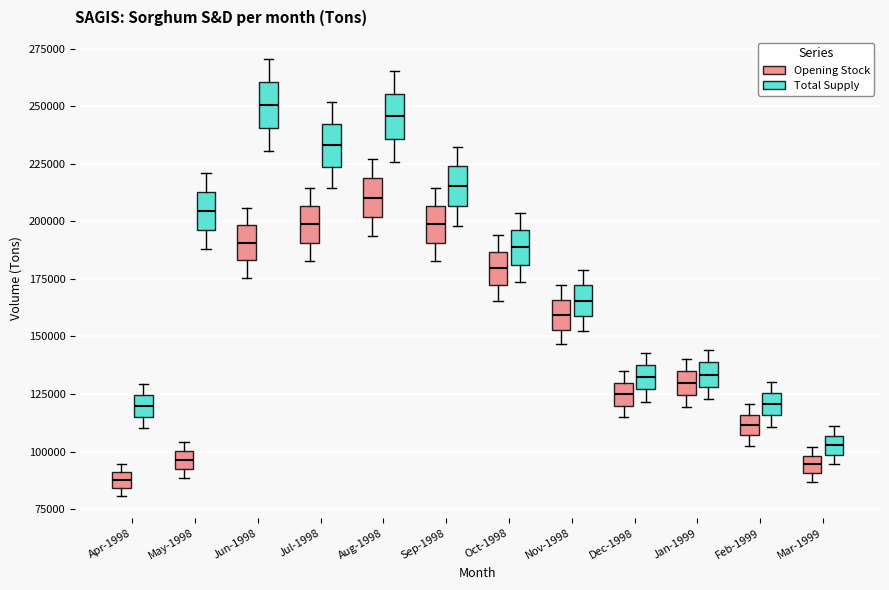

Where is the lower edge of the box for Feb-1999 (Opening Stock) on the y-axis? The values are not printed on the chart, so give them approximately, as read against the axis.

105000